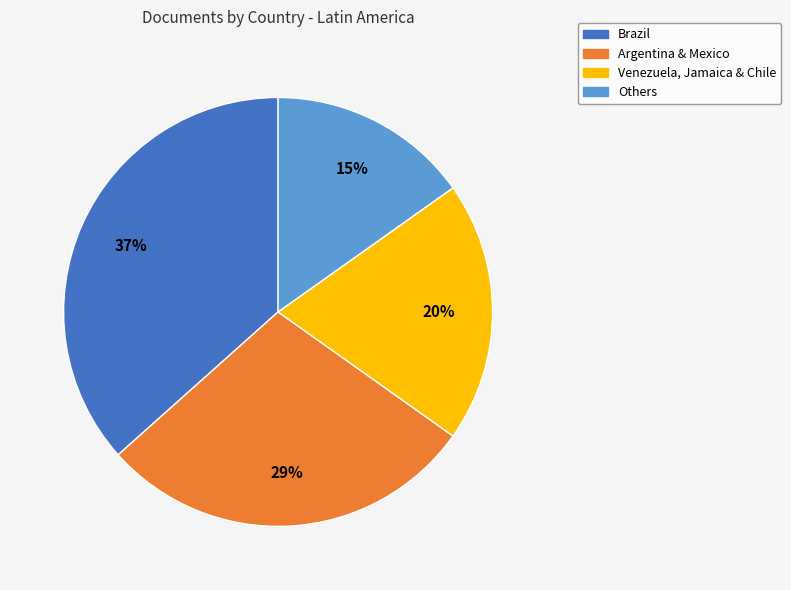

Is there any slice that represents more than half of the pie?

No